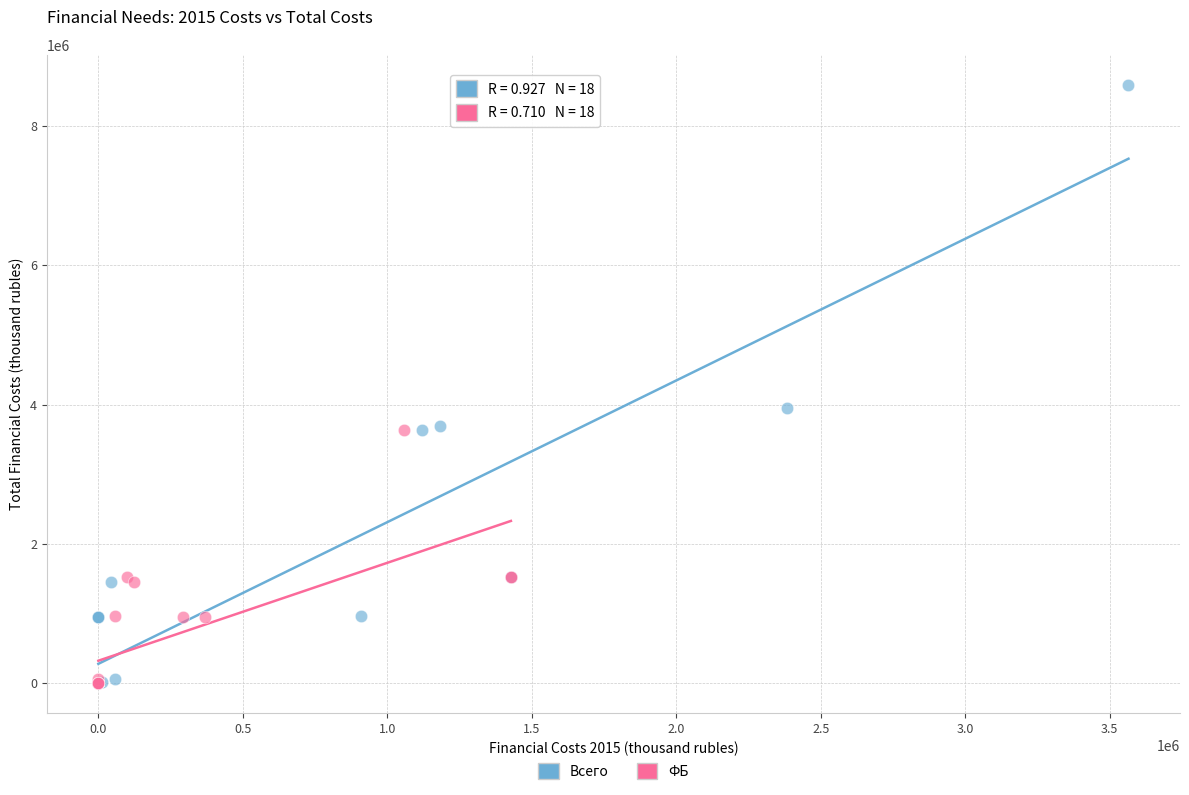

Which series contains the highest Y value?

Всего